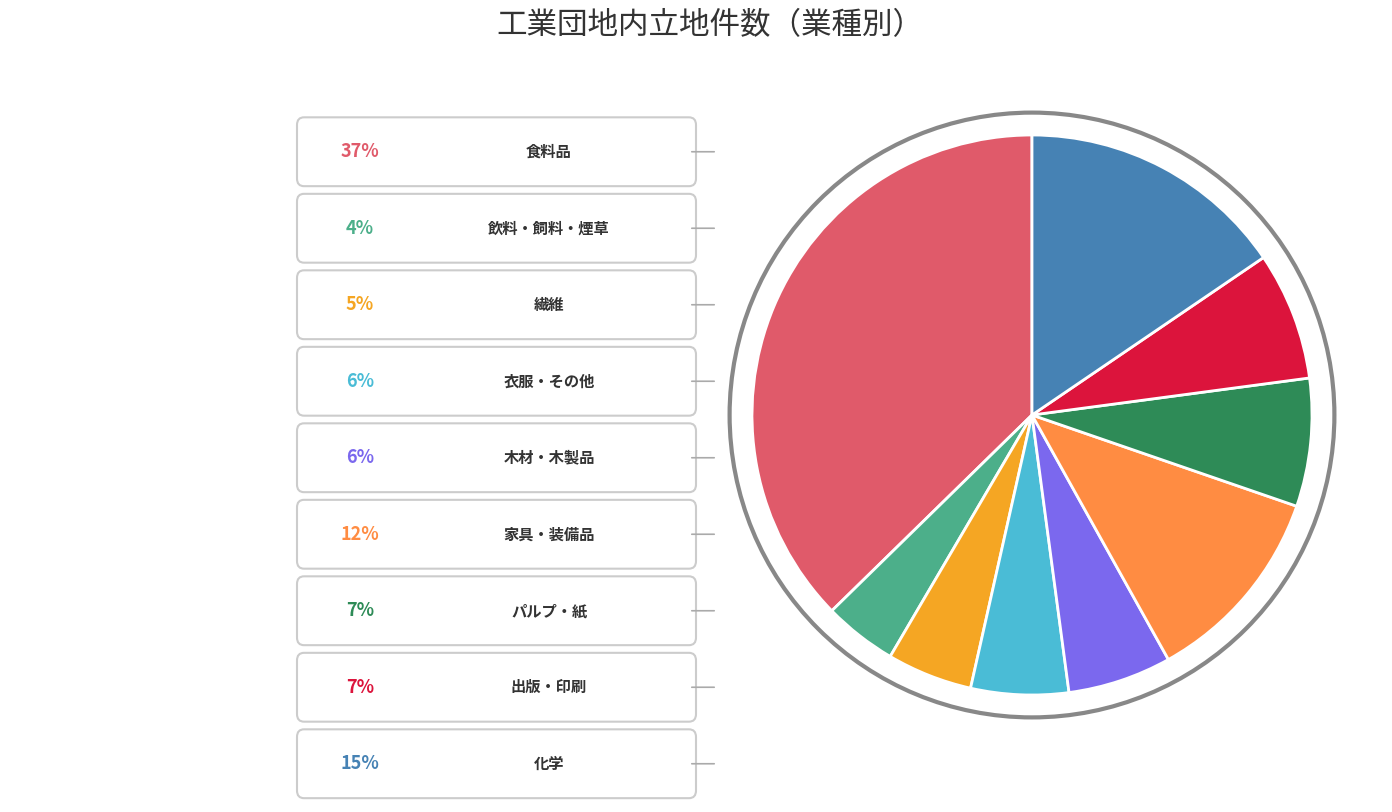

Does any single category account for the majority?

No